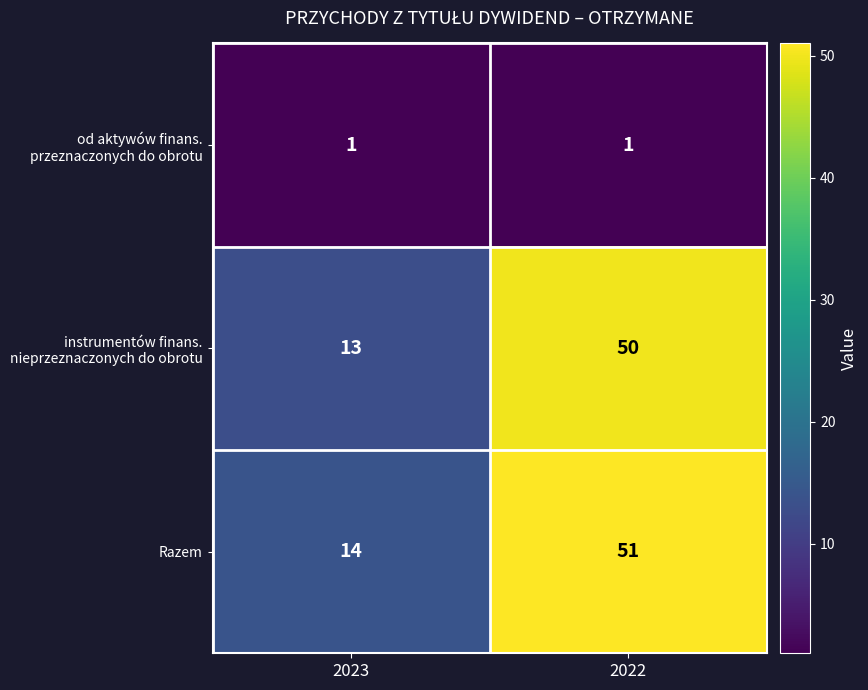

At which category is the sum across all series the highest?

2022